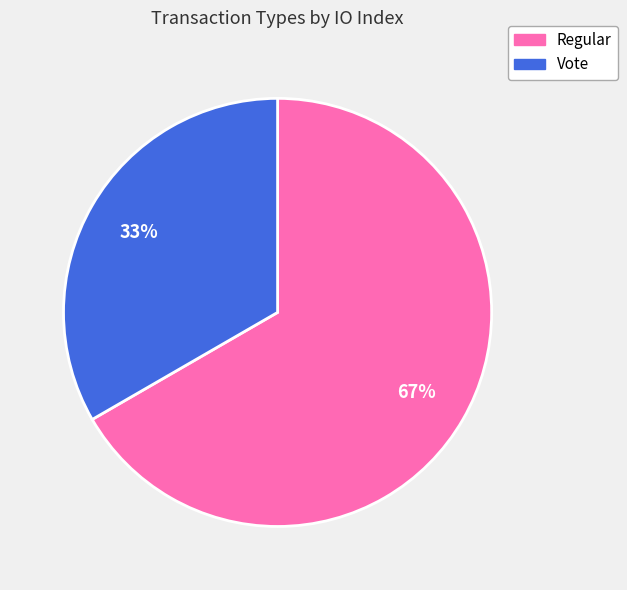

The Regular slice represents 72% of the pie. True or false?

False